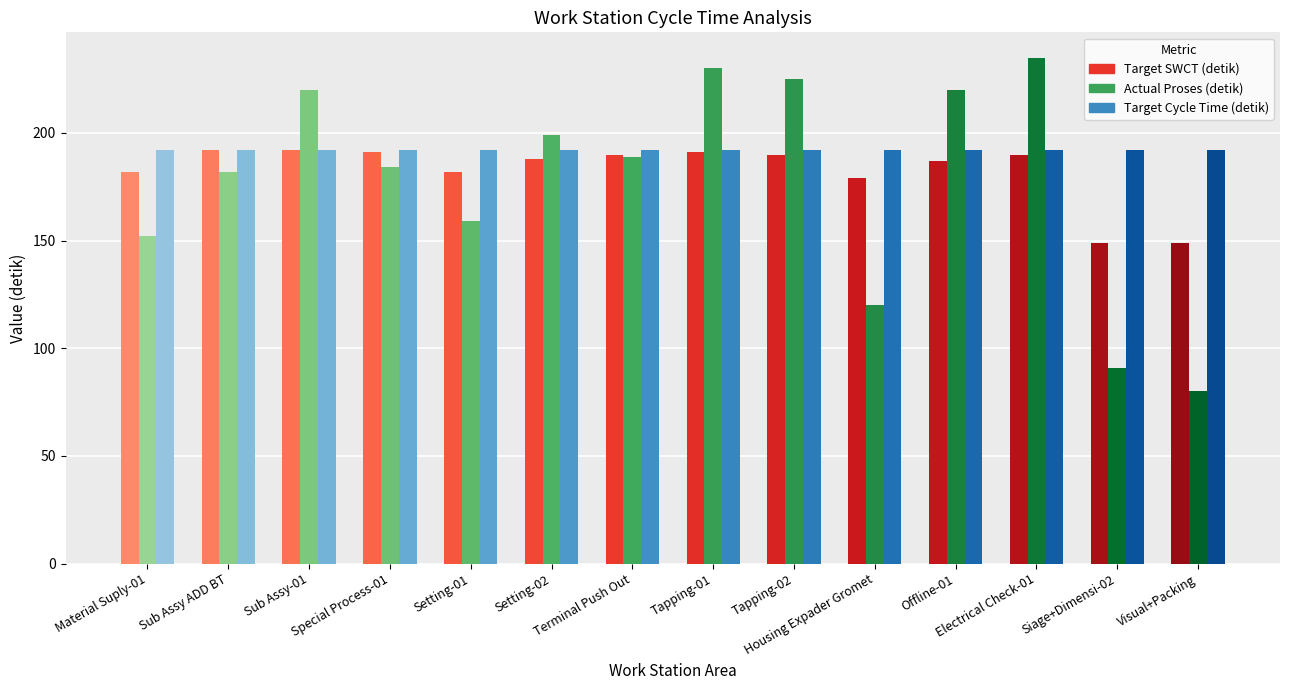

What is the label of the 7th bar from the left?

Terminal Push Out